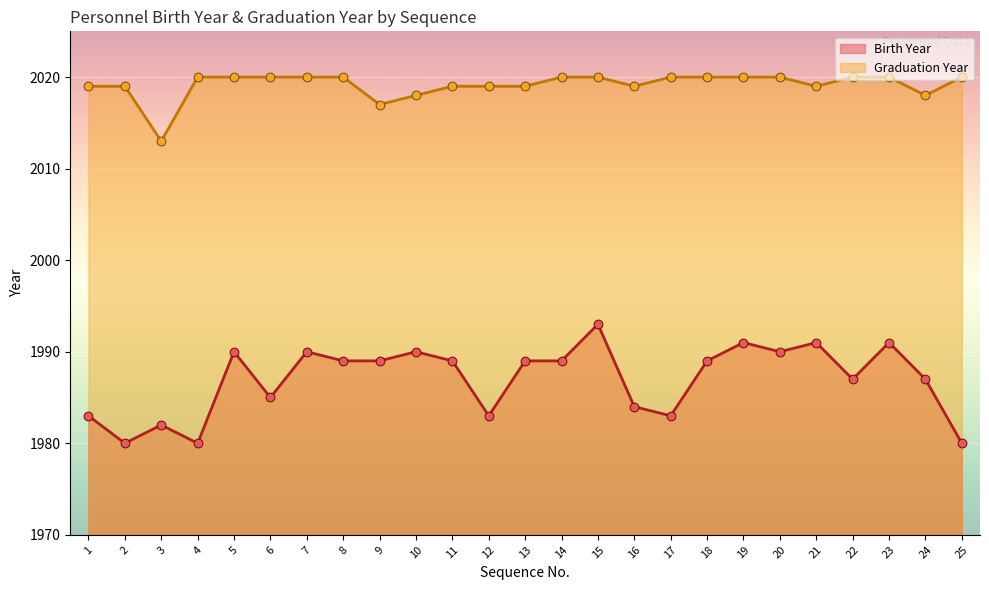

Which series has the largest total across all categories?

Graduation Year